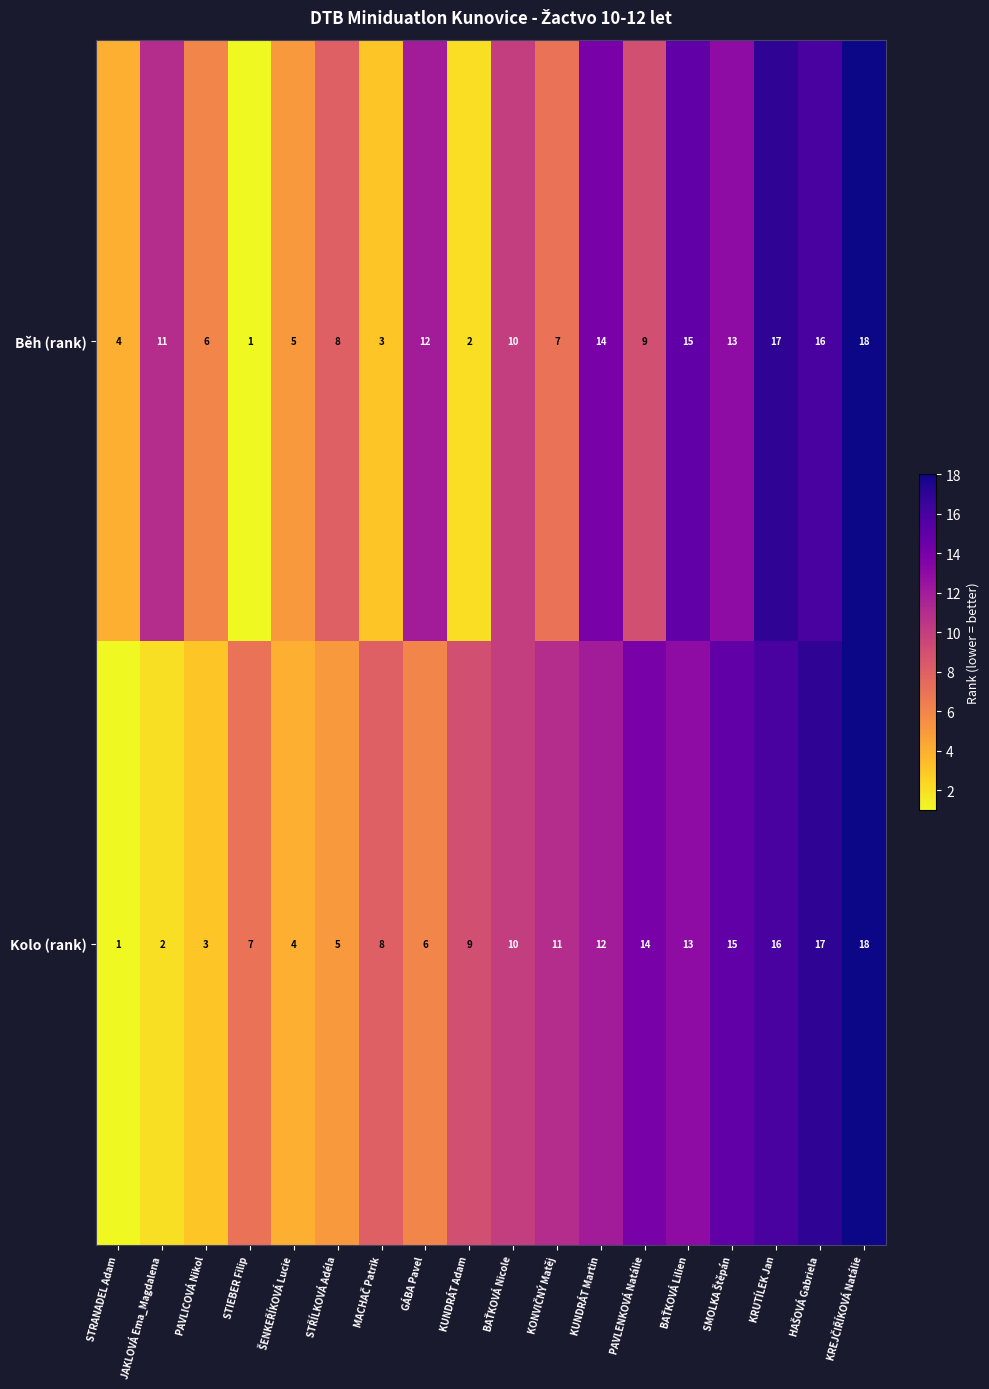

Count the number of data series in this chart.

2